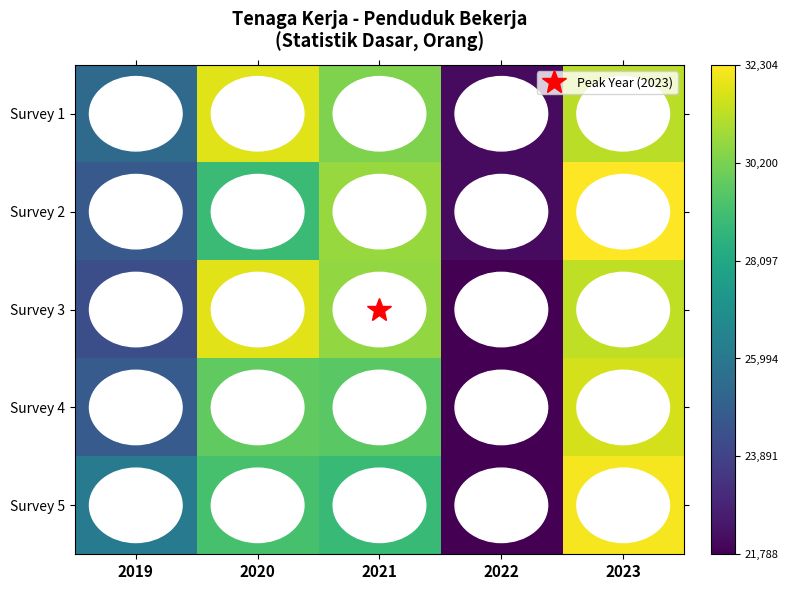

Reading left to right, transcribe all the data shown in this chart.

Survey 1: 2019=0.3	2020=1.0	2021=0.8	2022=0.0	2023=0.9
Survey 2: 2019=0.3	2020=0.7	2021=0.8	2022=0.0	2023=1.0
Survey 3: 2019=0.2	2020=1.0	2021=0.8	2022=0.0	2023=0.9
Survey 4: 2019=0.3	2020=0.8	2021=0.7	2022=0.0	2023=0.9
Survey 5: 2019=0.4	2020=0.7	2021=0.7	2022=0.0	2023=1.0